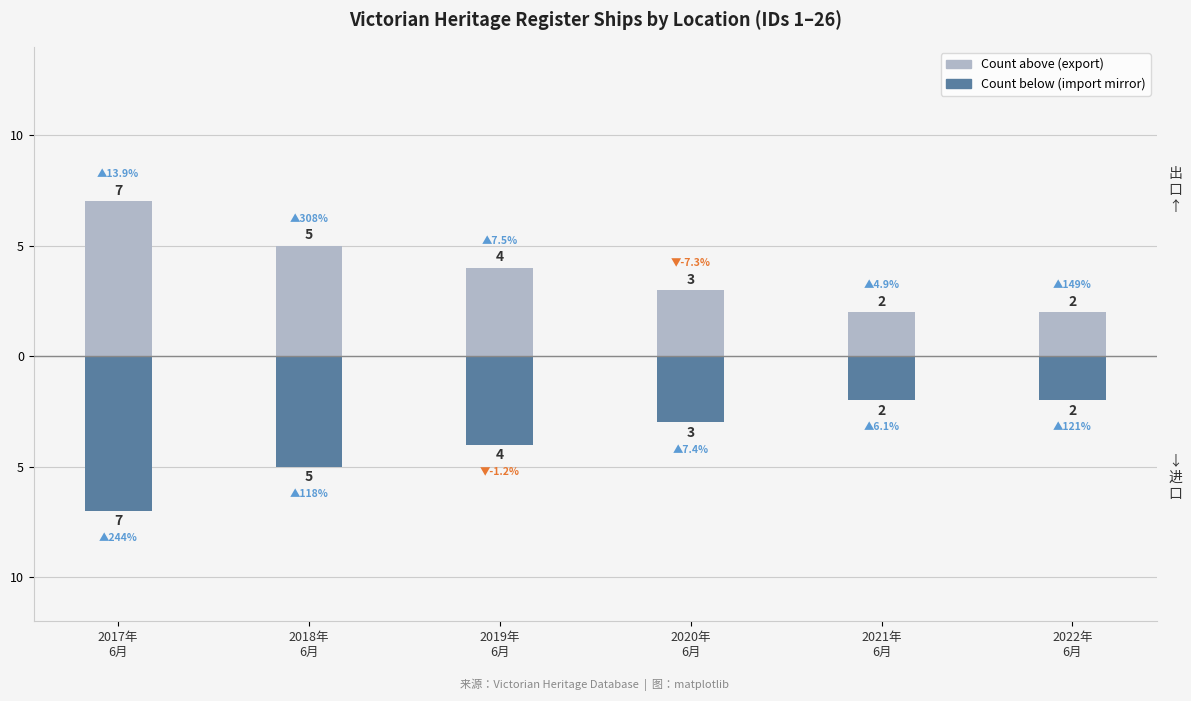

Which category has the lowest value in the Count (1–26) series?

2021年
6月